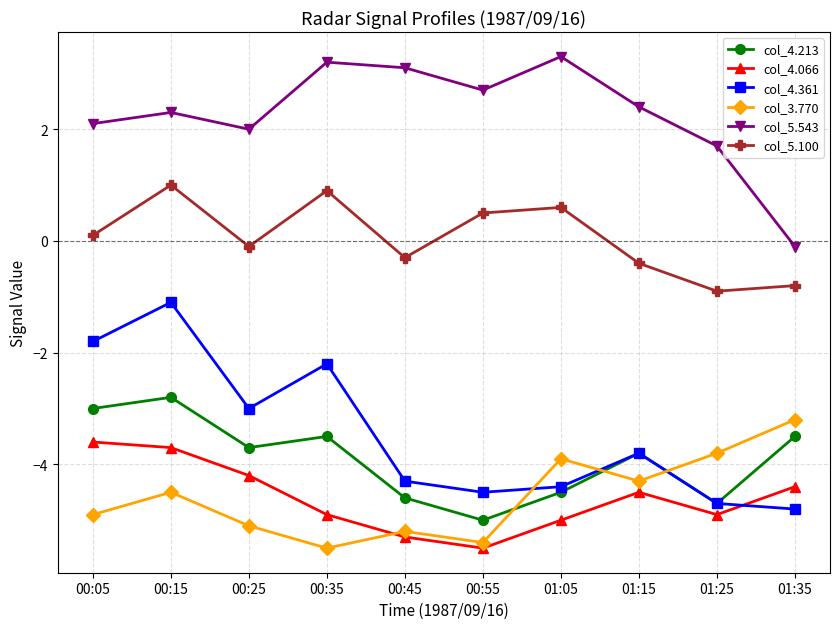

Is the value of col_5.100 at 00:45 greater than the value of col_4.361 at 00:45?

Yes